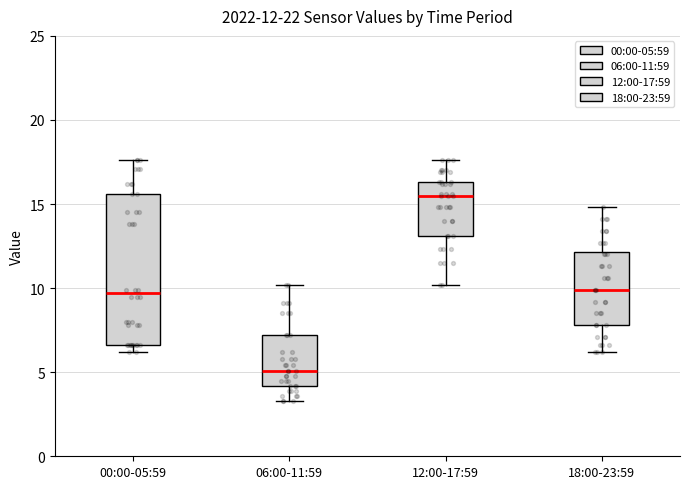

Which box is the tallest, from its lower edge to its upper edge?

00:00-05:59